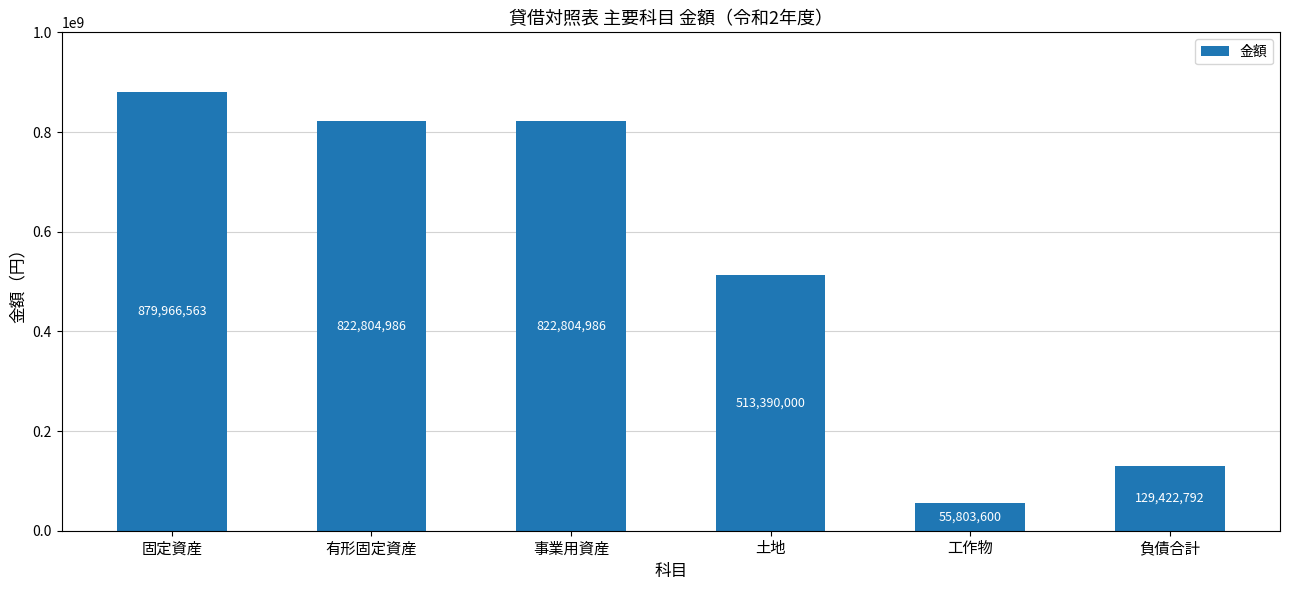

What is the sum of all values?

3224192927